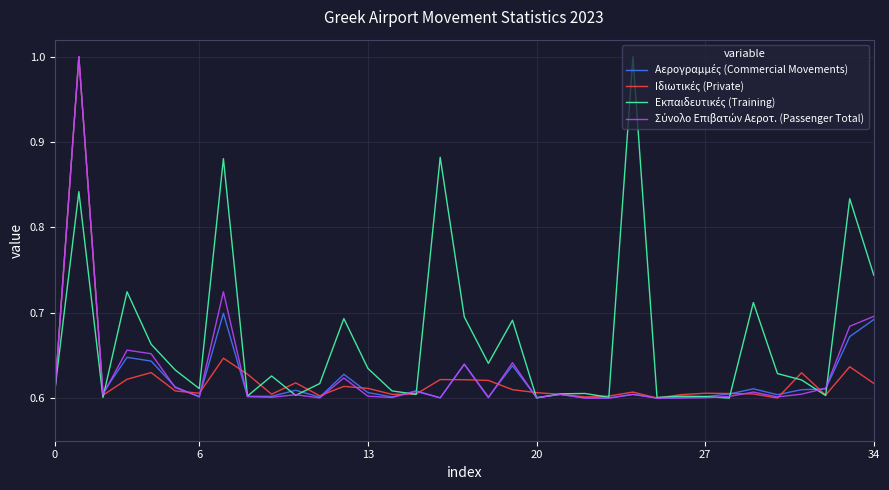

What is the maximum value shown in the chart?

1.0